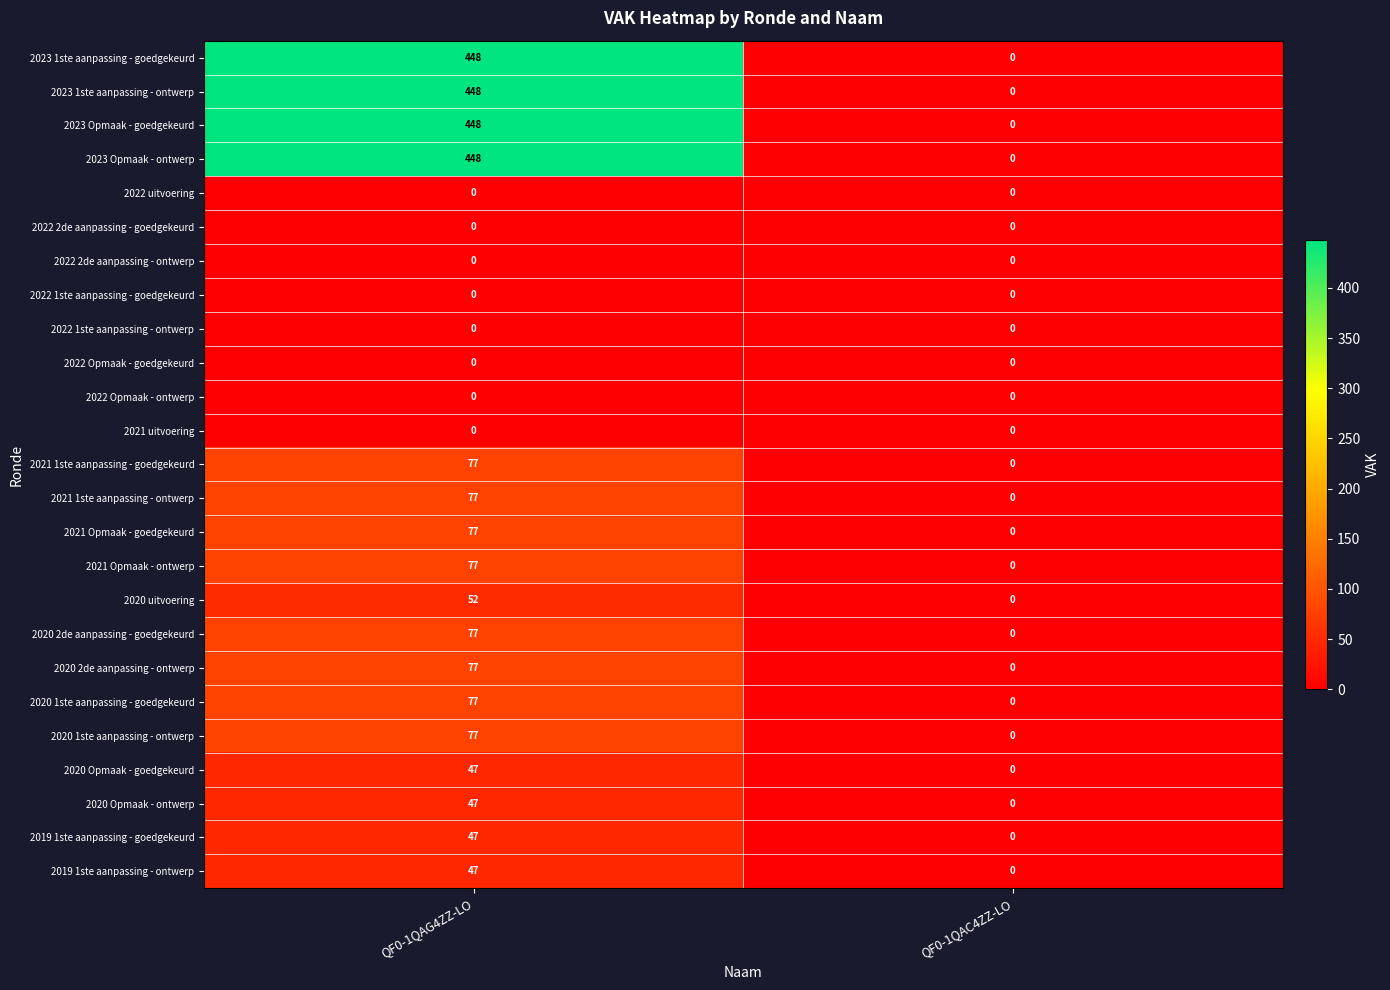

Count the number of data series in this chart.

25